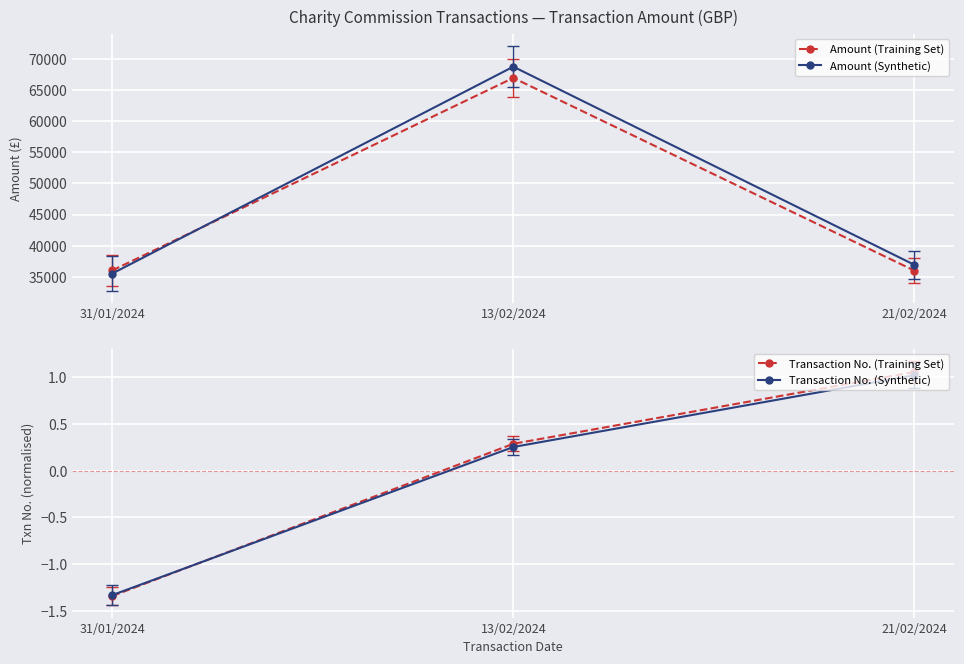

True or false: Amount (Synthetic) has a value of 68713.7 at 13/02/2024.

True